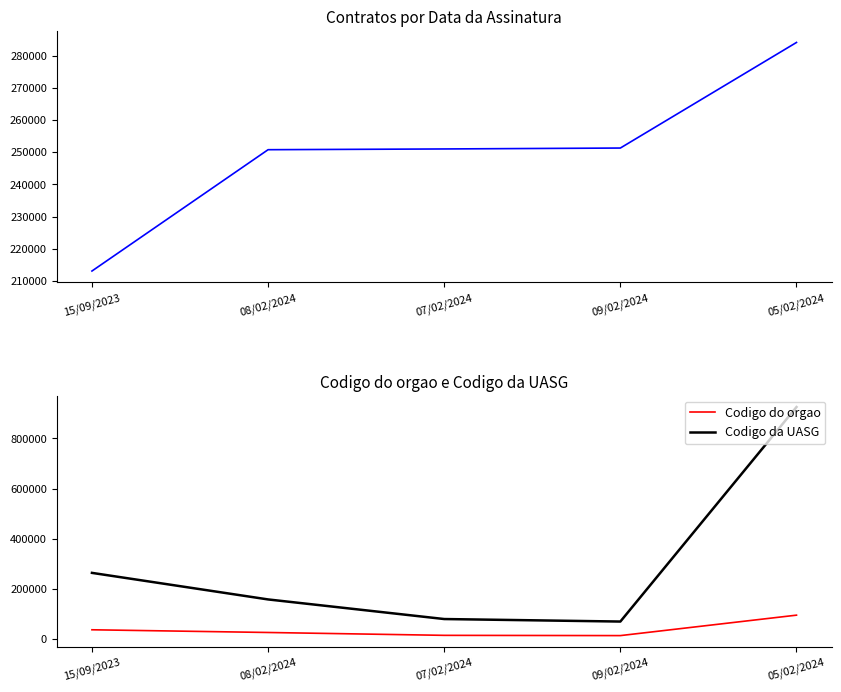

What is the spread (max minus min) of values at 09/02/2024?

237286